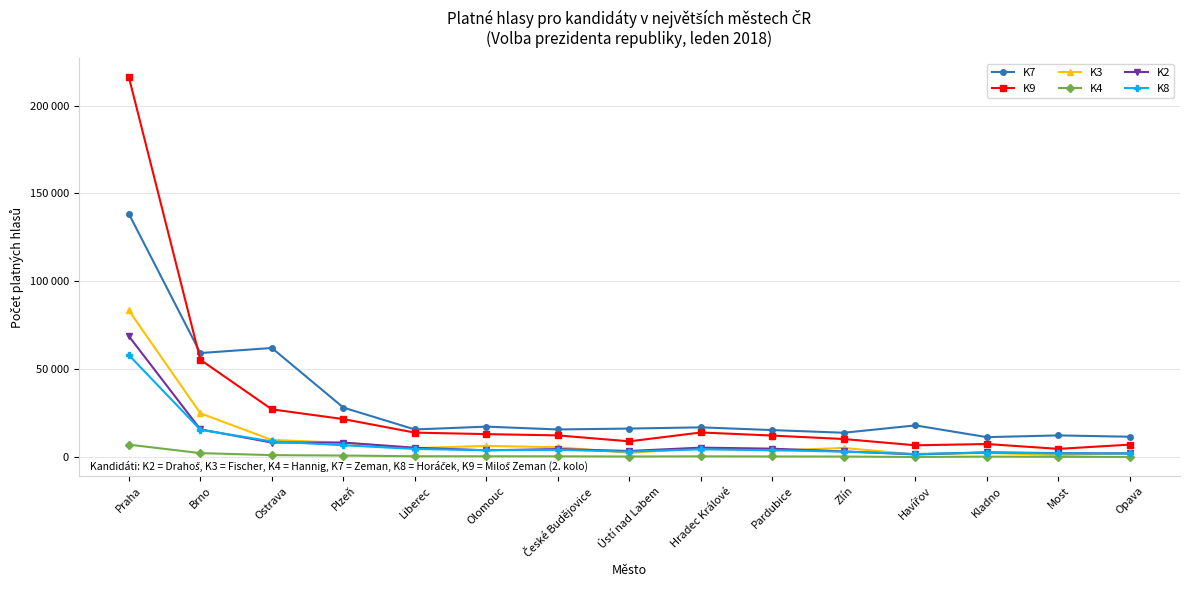

What is the greatest value displayed?

216167